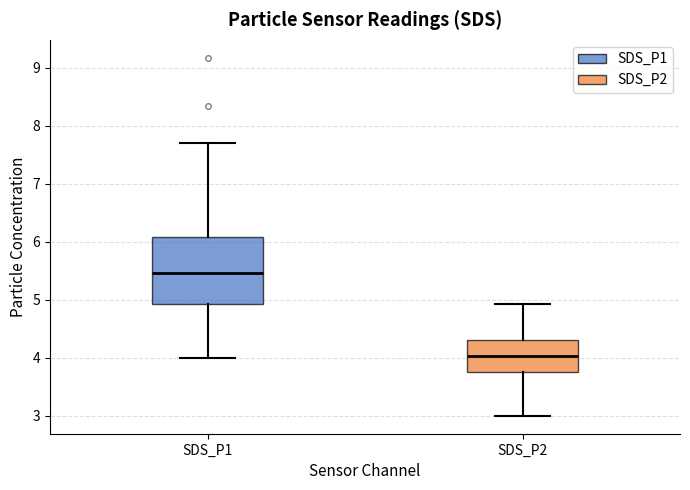

Comparing the boxes themselves (not the whiskers), which one is the tallest?

SDS_P1